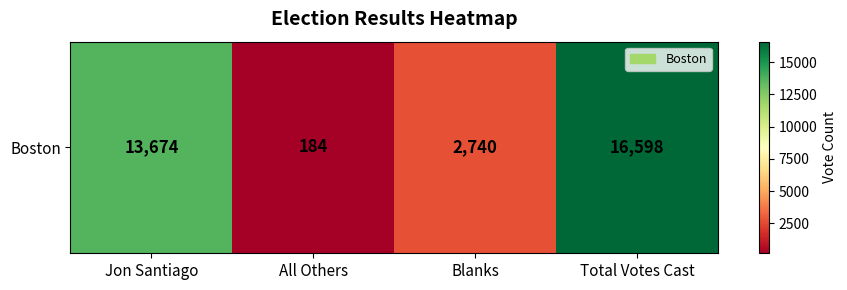

Reading right to left, extract all data points from this chart.

Total Votes Cast=16598	Blanks=2740	All Others=184	Jon Santiago=13674